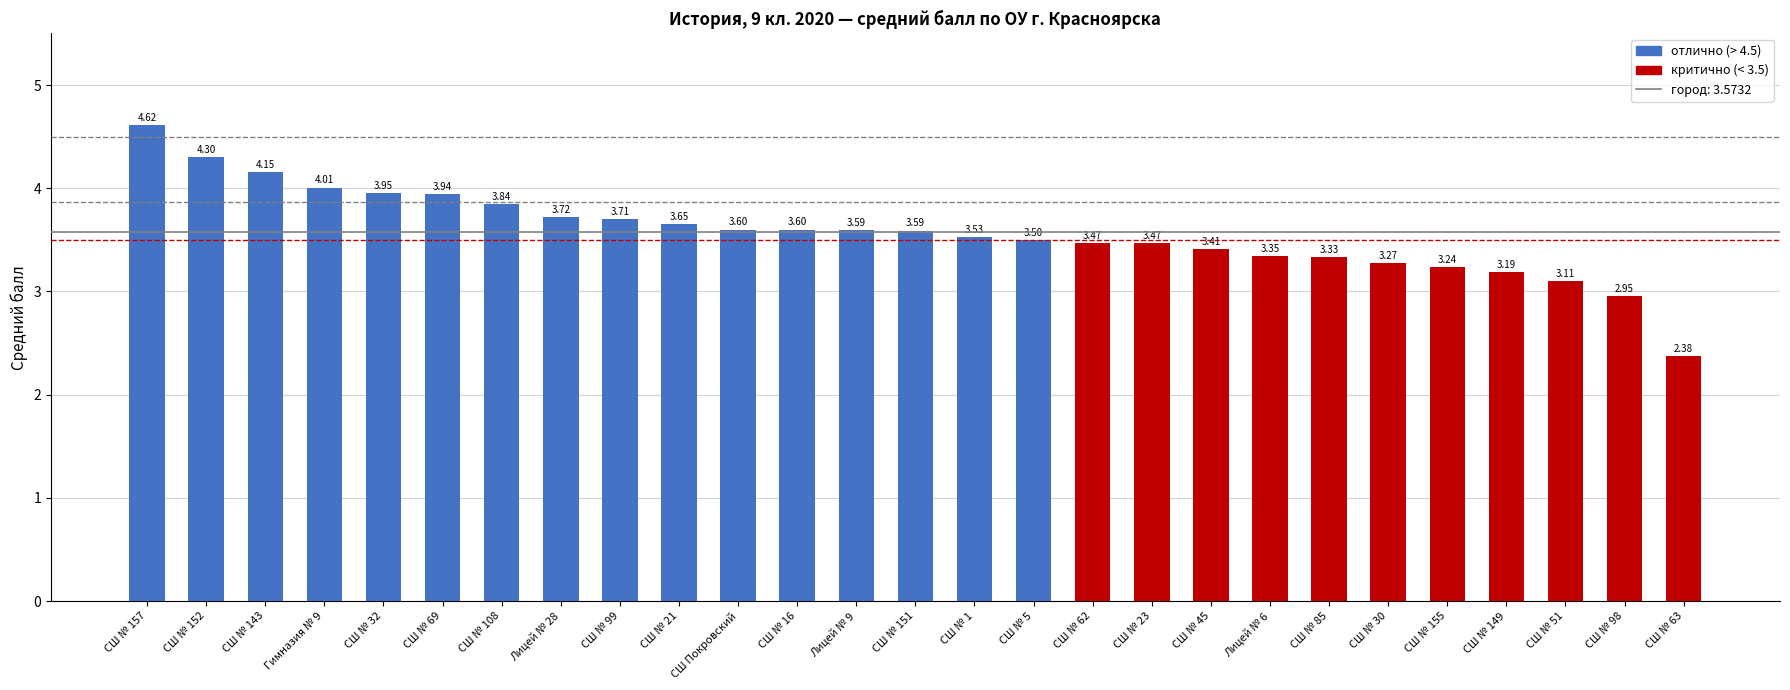

What is the ratio of the value at СШ № 143 to the value at СШ № 152?

1.0